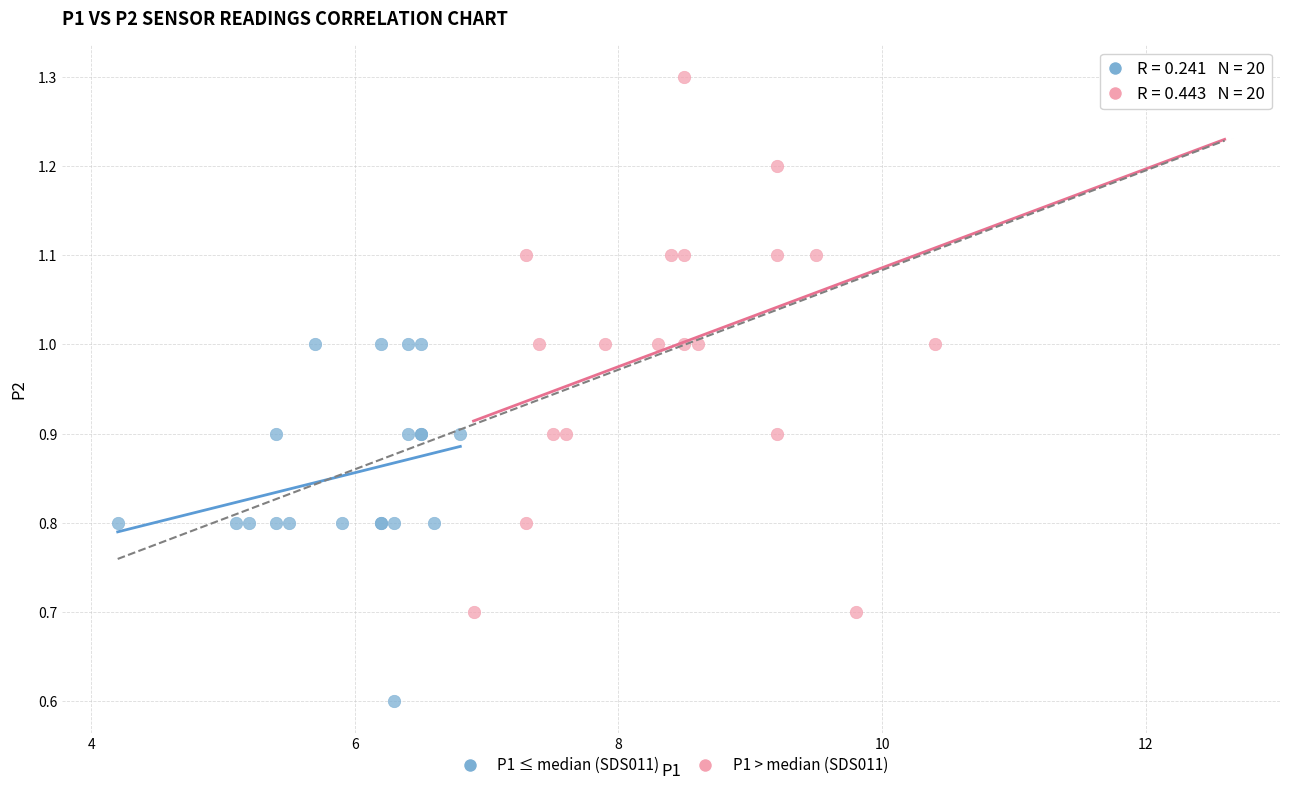

What are all the series names shown in the legend?

P1 ≤ median (SDS011), P1 > median (SDS011)